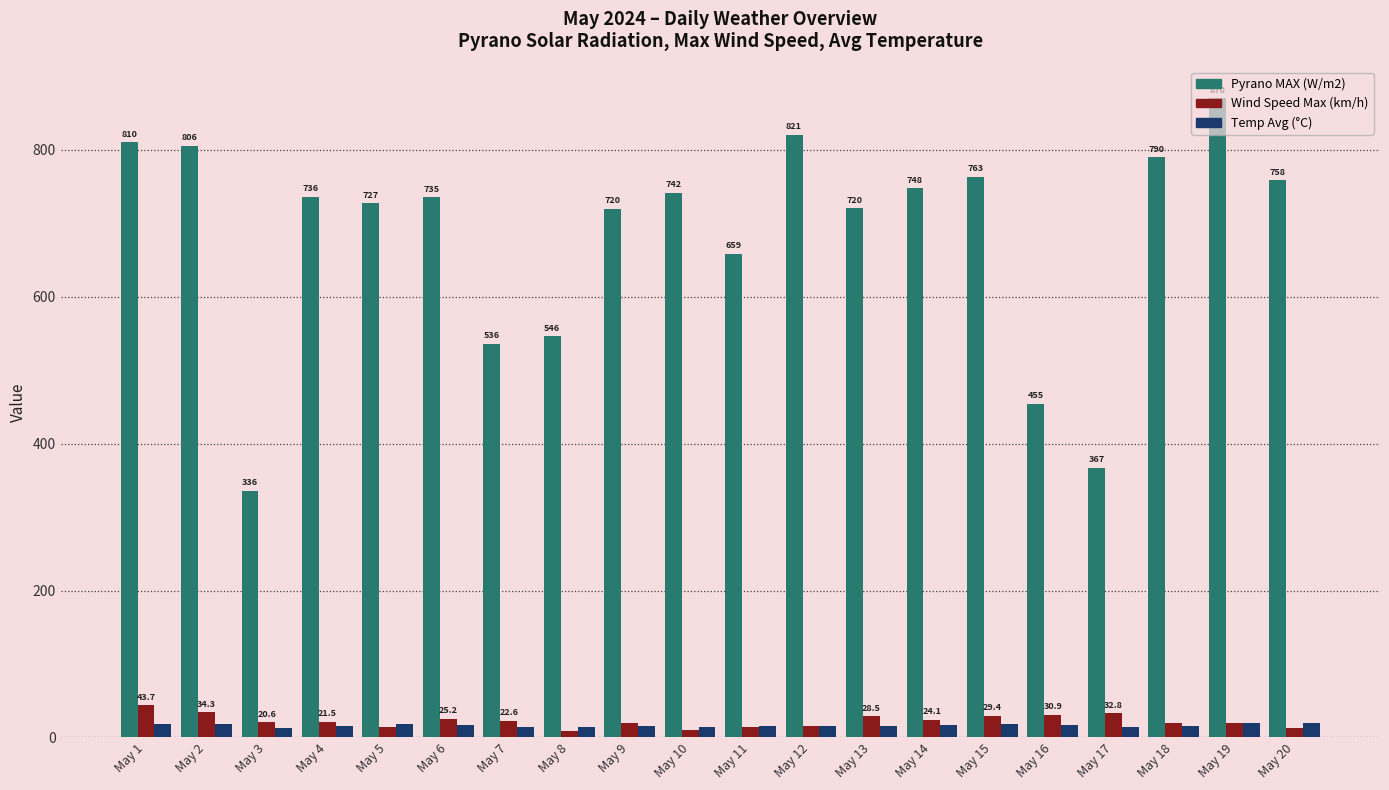

What are all the series names shown in the legend?

Pyrano MAX (W/m2), Wind Speed Max (km/h), Temp Avg (°C)